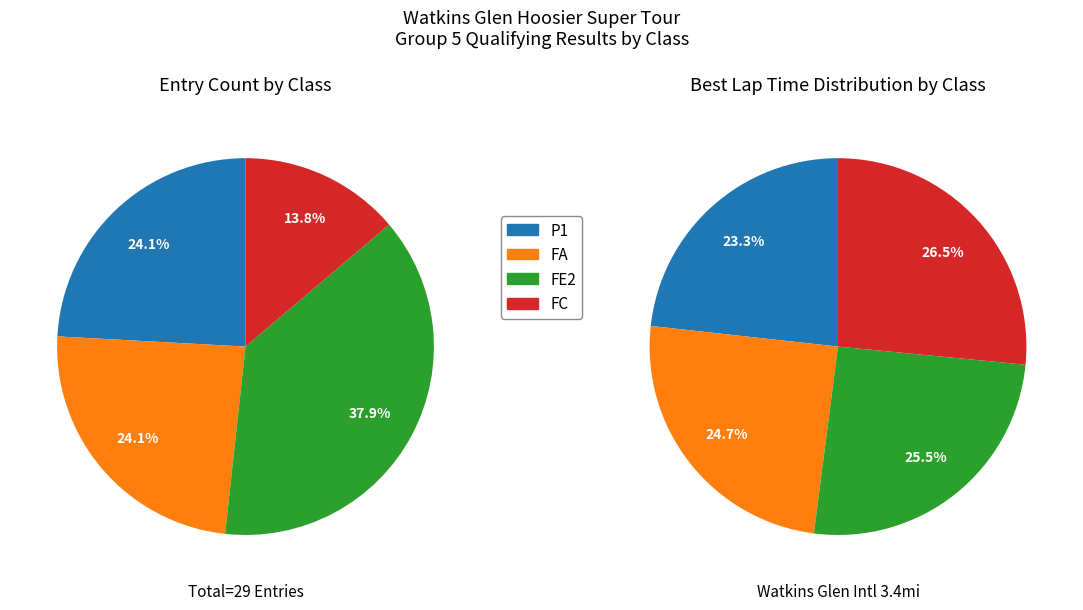

True or false: FE2 accounts for 51% of the total.

False